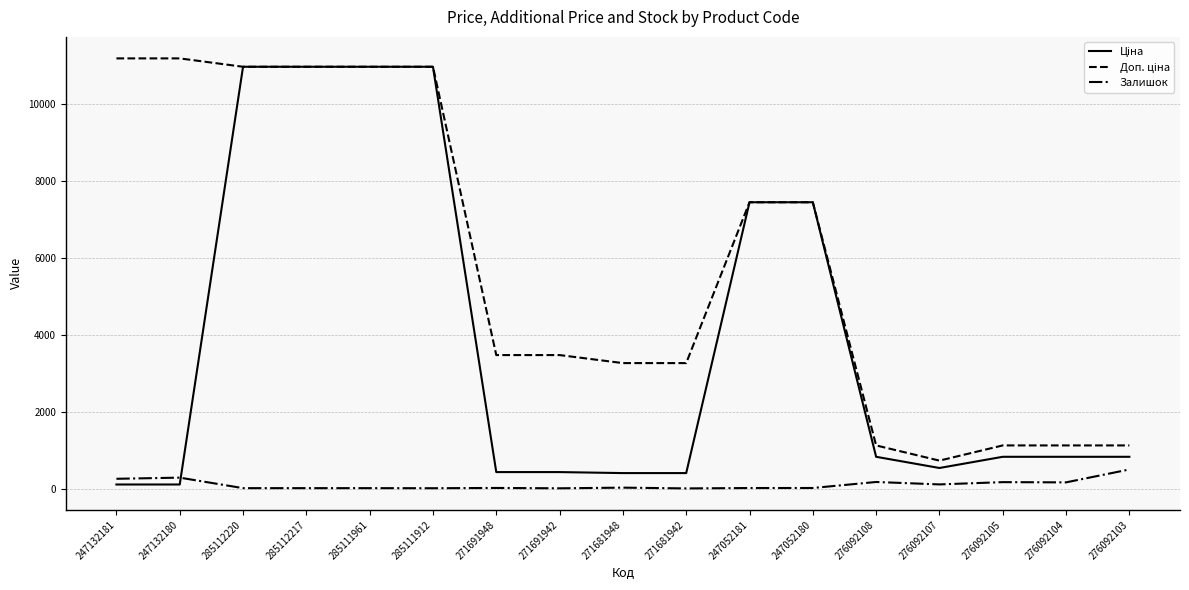

How many lines are shown in the chart?

3